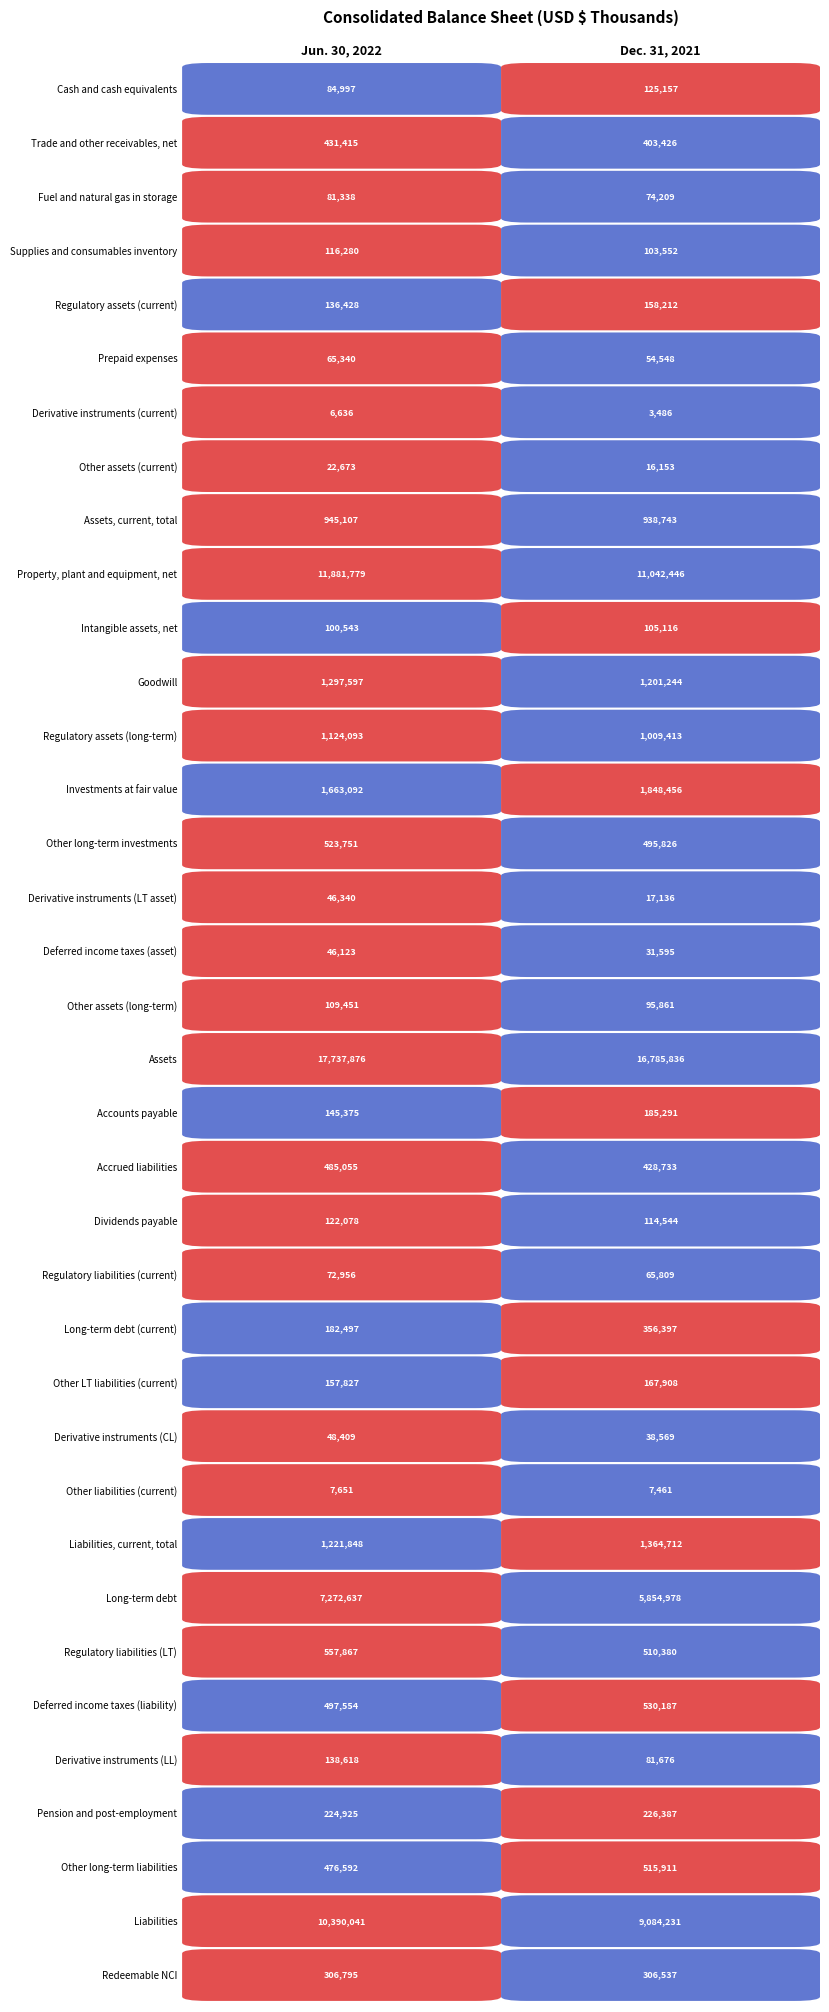

What is the total value across all series at 0?

58729584